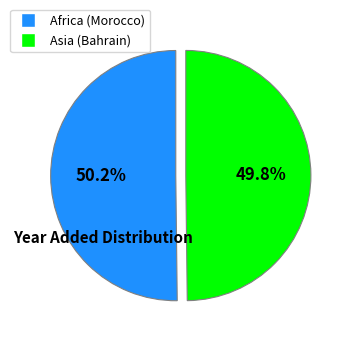

What is the total percentage of Asia (Bahrain) and Africa (Morocco)?

100.0%